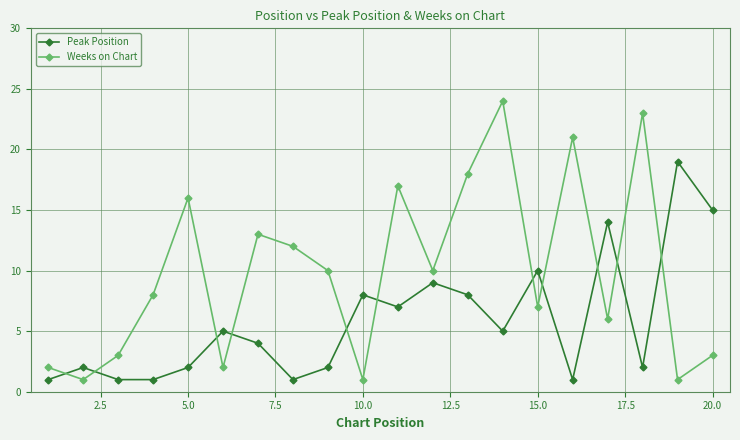

How many interior local peaks does the Peak Position series have?

7